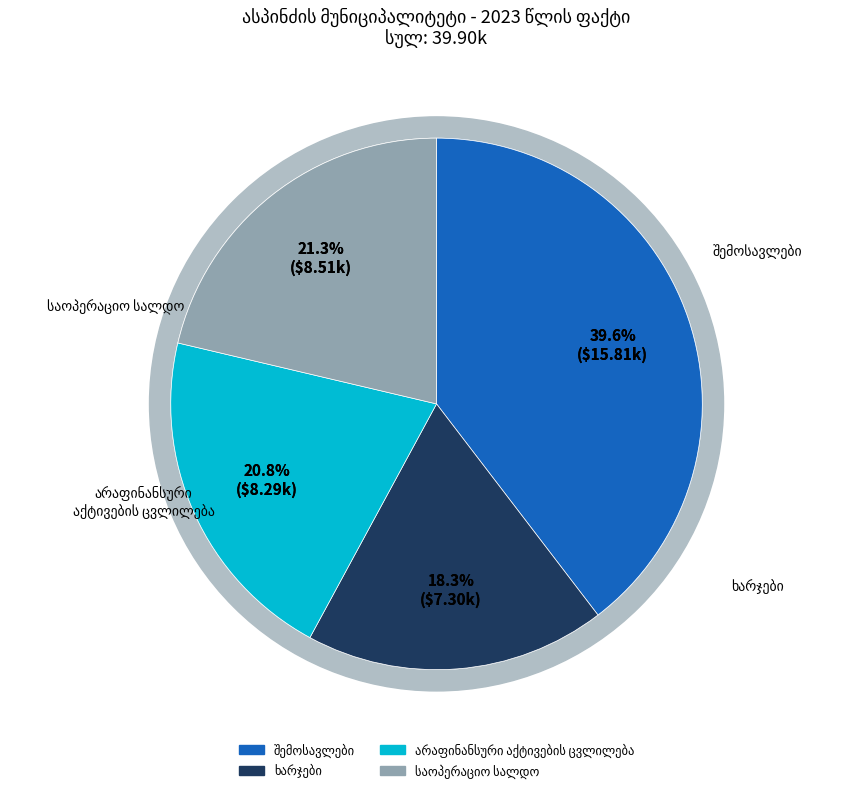

How many segments does this pie chart have?

4